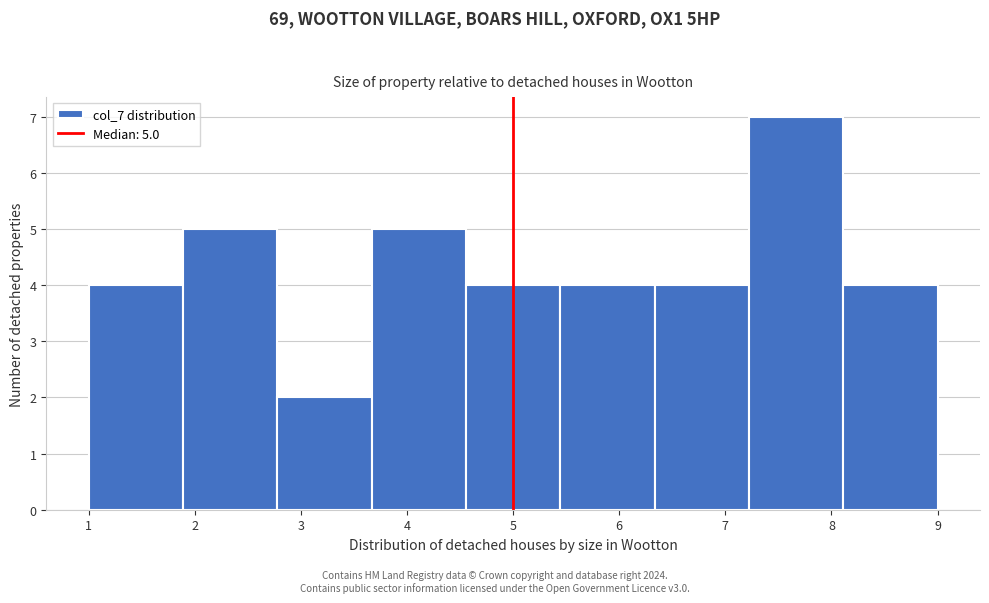

Over which range of the x-axis is the bar tallest?

7.2 to 8.1